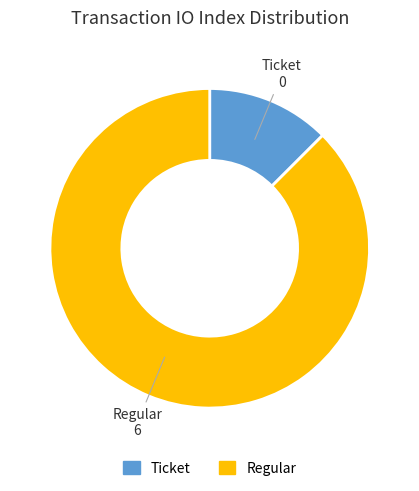

Combined, do Regular and Ticket account for over 50%?

Yes